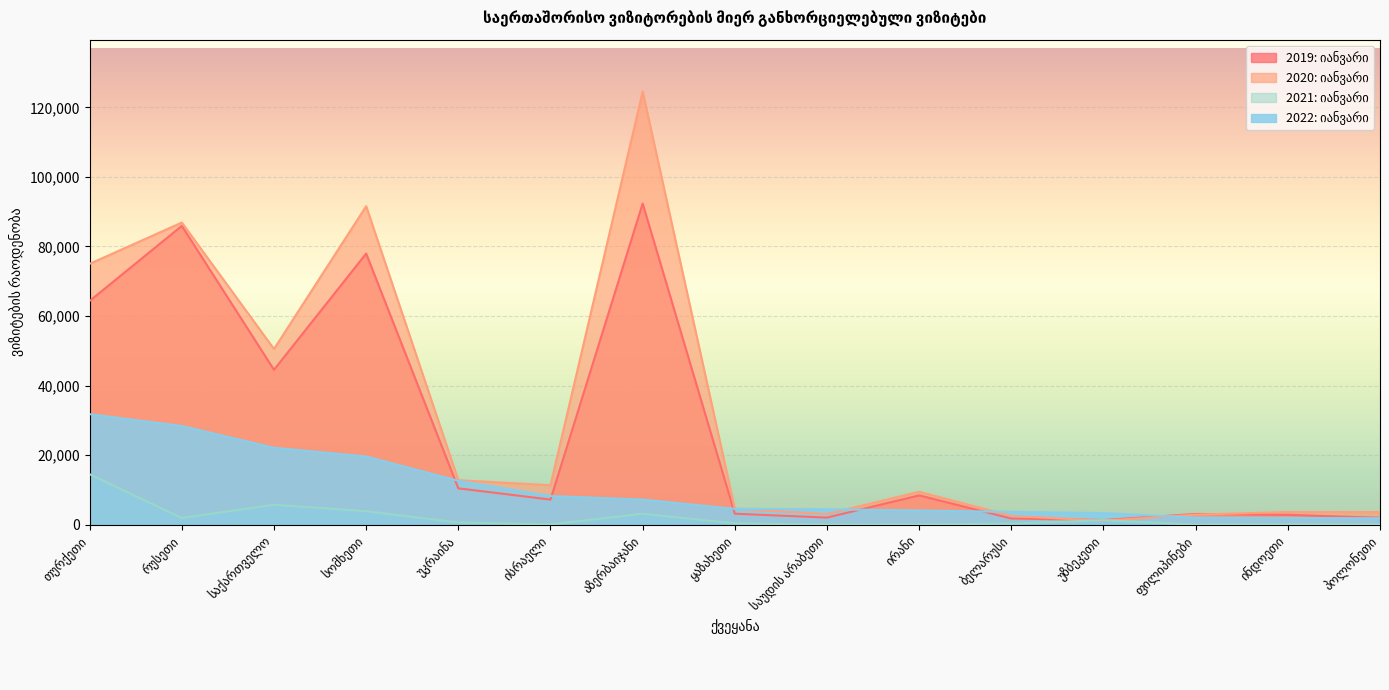

What is the minimum value shown in the chart?

1